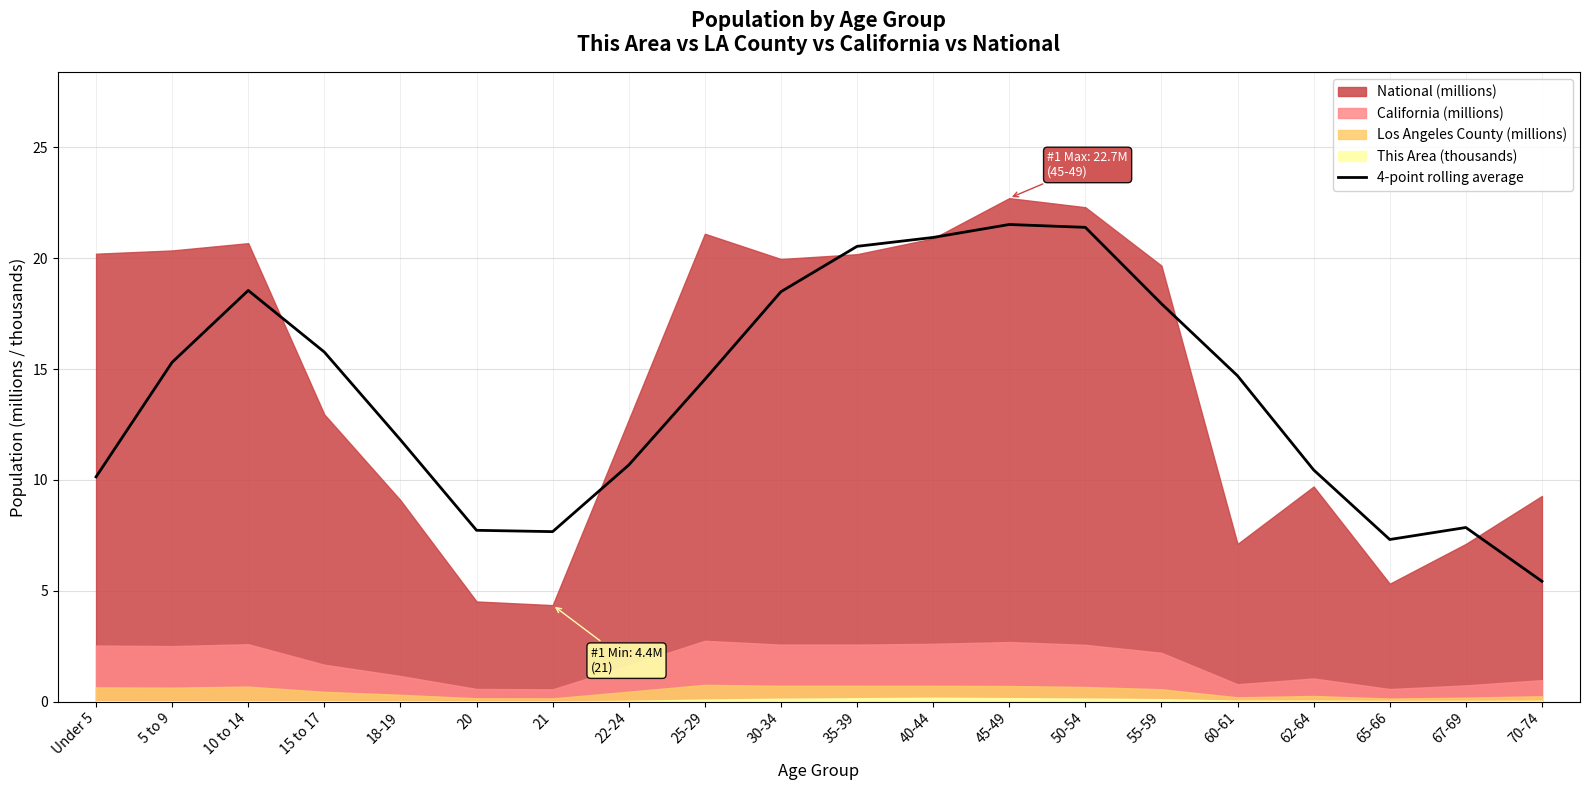

Is it true that 4-point rolling average equals 17.9 at 55-59?

True